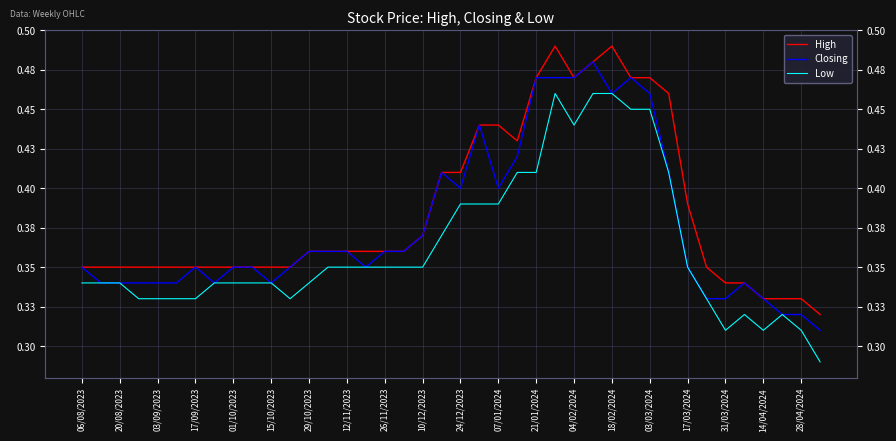

What are all the series names shown in the legend?

High, Closing, Low